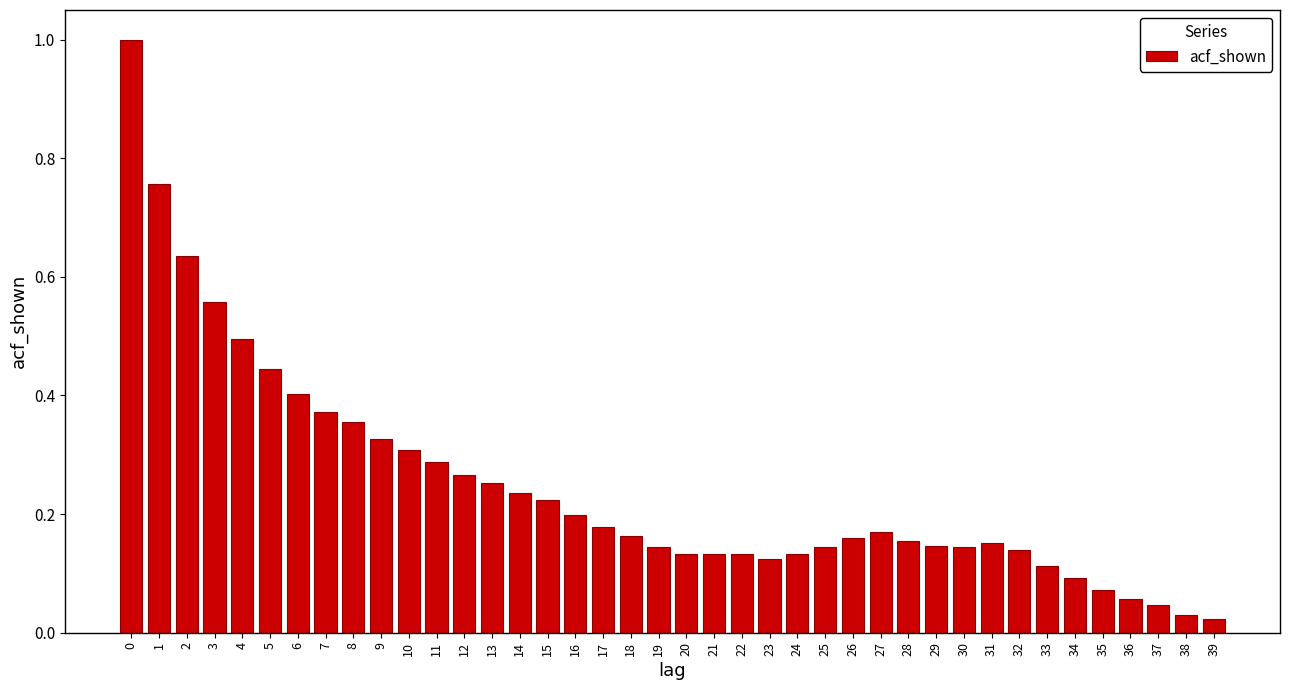

What is the difference between the maximum and minimum values?

1.0